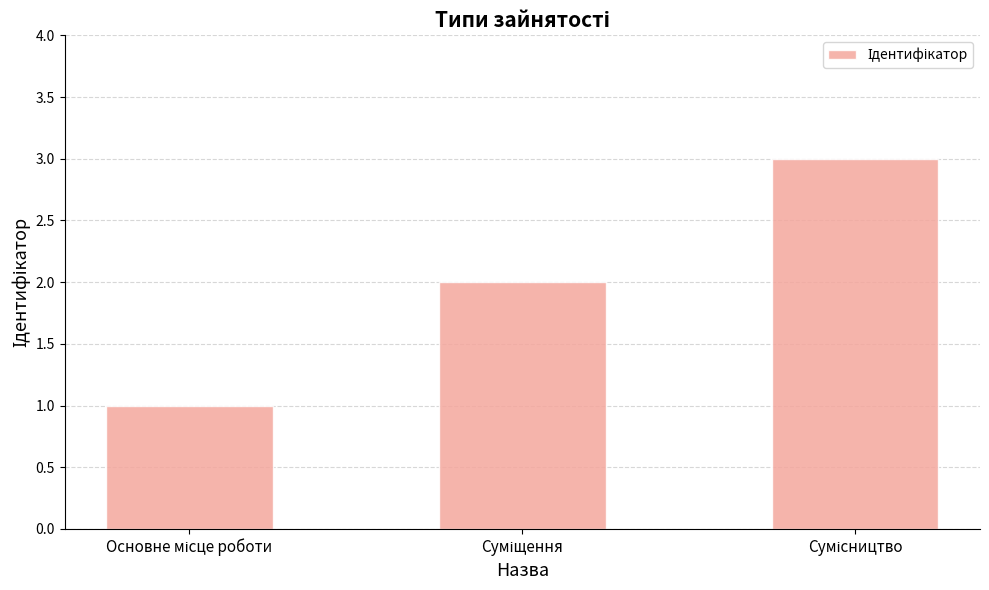

What is the maximum value shown in the chart?

3